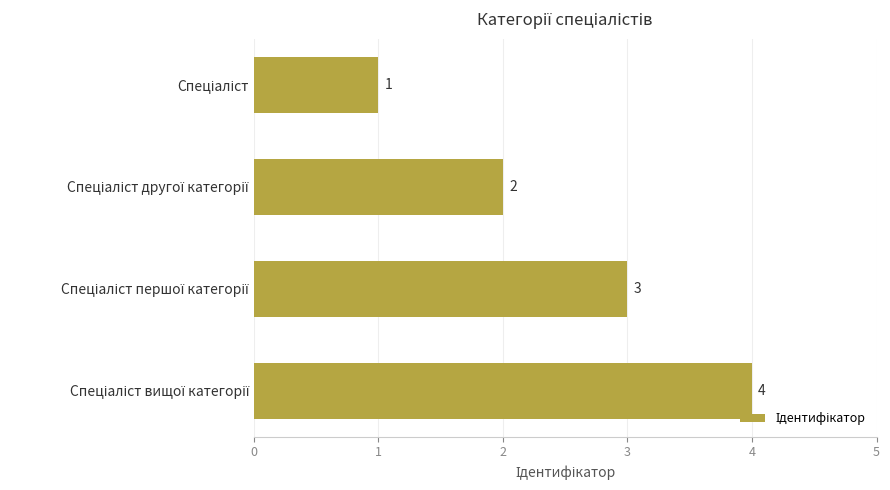

How many values are between 2 and 4?

3